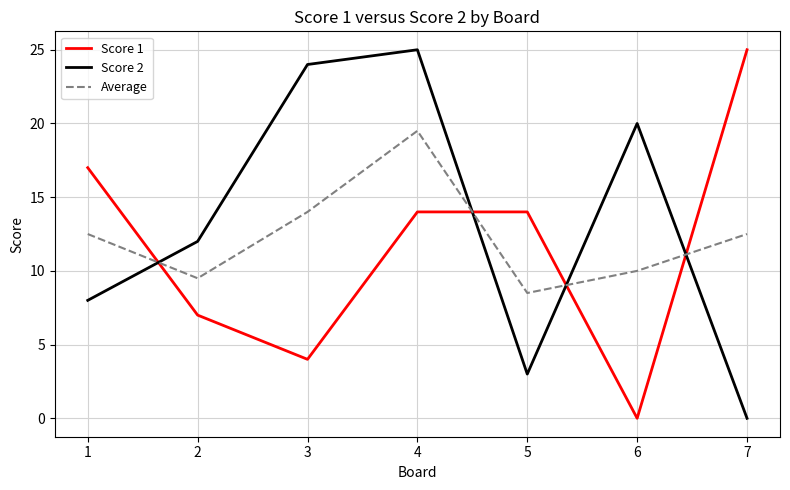

Reading left to right, extract all data points from this chart.

Score 1: 17.0	7.0	4.0	14.0	14.0	0.0	25.0
Score 2: 8.0	12.0	24.0	25.0	3.0	20.0	0.0
Average: 12.5	9.5	14.0	19.5	8.5	10.0	12.5